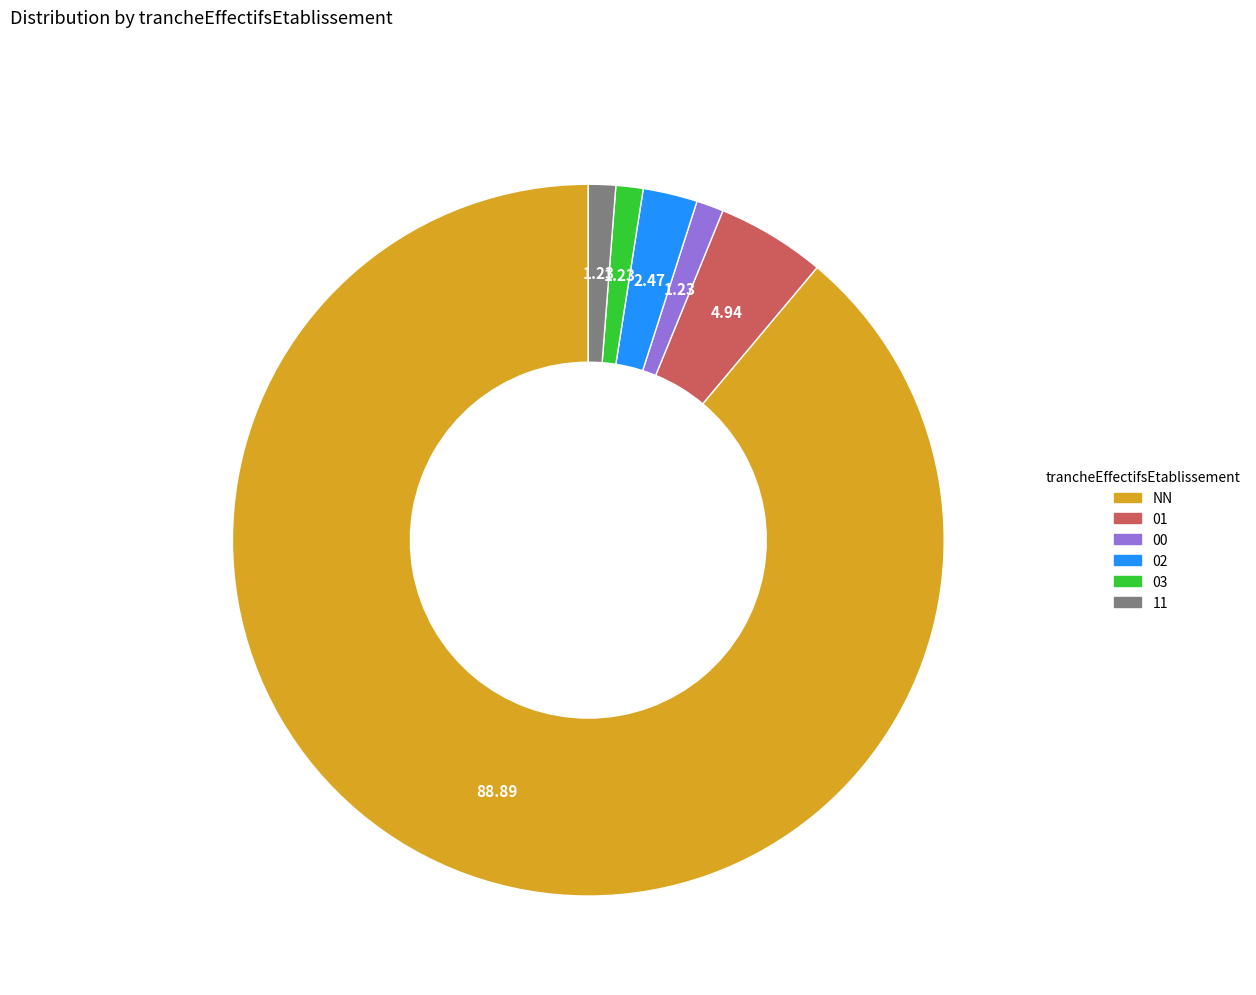

The NN slice represents 99% of the pie. True or false?

False